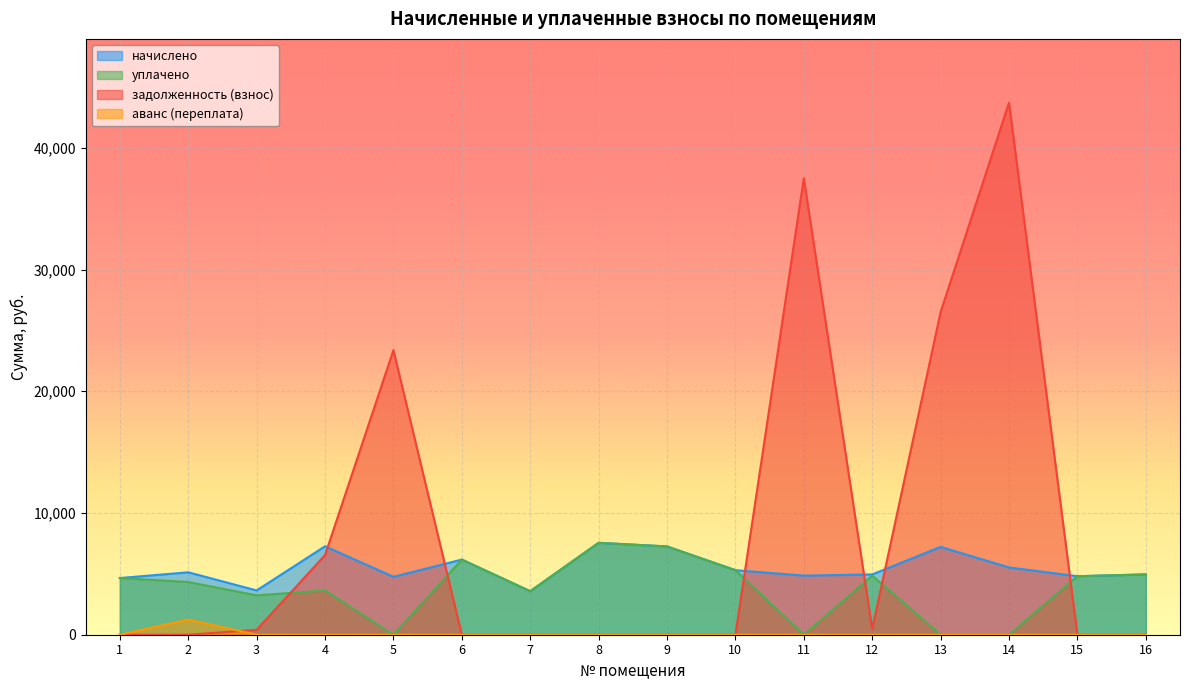

Is it true that задолженность (взнос) equals 9790.2 at 11?

False